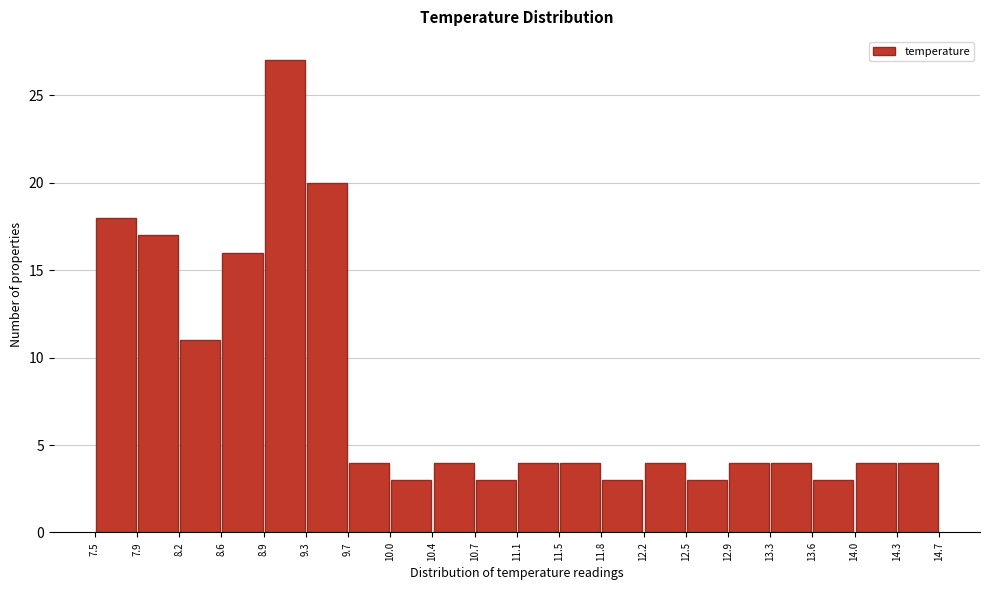

Reading left to right, list every bar in this chart as the range it spans on the x-axis followed by its height. The values are not printed on the chart, so give them approximately, as read against the axis.

7.5 to 7.9: 18
7.9 to 8.2: 17
8.2 to 8.6: 11
8.6 to 8.9: 16
8.9 to 9.3: 27
9.3 to 9.7: 20
9.7 to 10.0: 4
10.0 to 10.4: 3
10.4 to 10.7: 4
10.7 to 11.1: 3
11.1 to 11.5: 4
11.5 to 11.8: 4
11.8 to 12.2: 3
12.2 to 12.5: 4
12.5 to 12.9: 3
12.9 to 13.3: 4
13.3 to 13.6: 4
13.6 to 14.0: 3
14.0 to 14.3: 4
14.3 to 14.7: 4